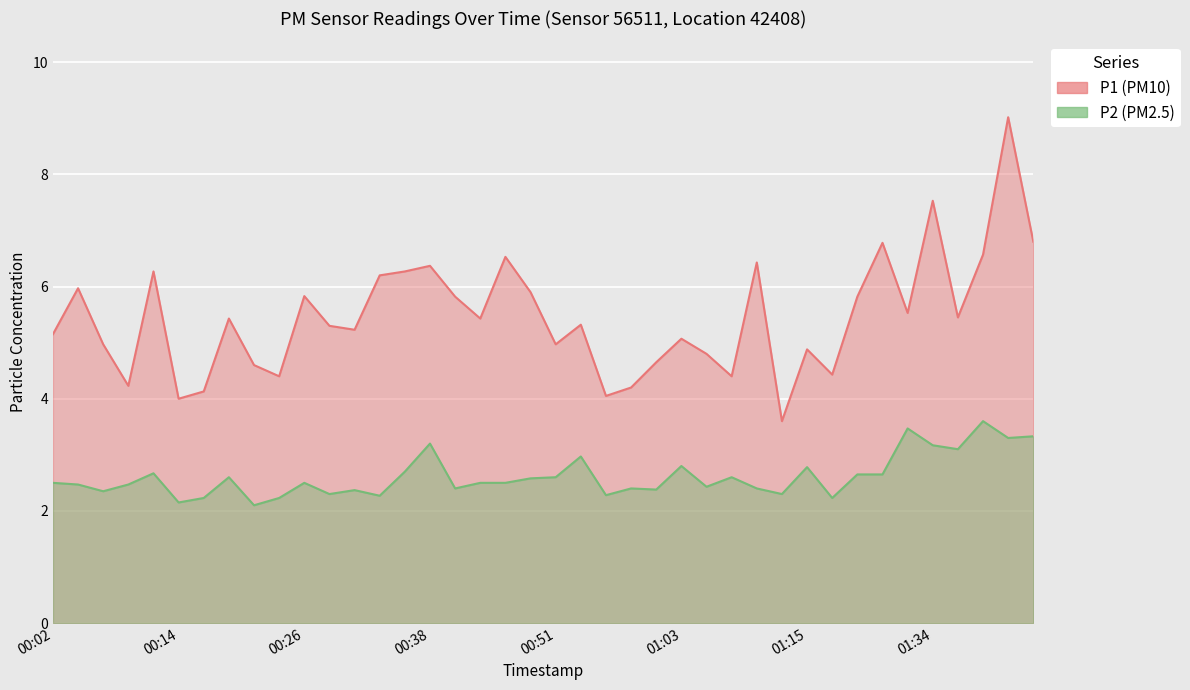

What is the maximum value for P1?

9.0